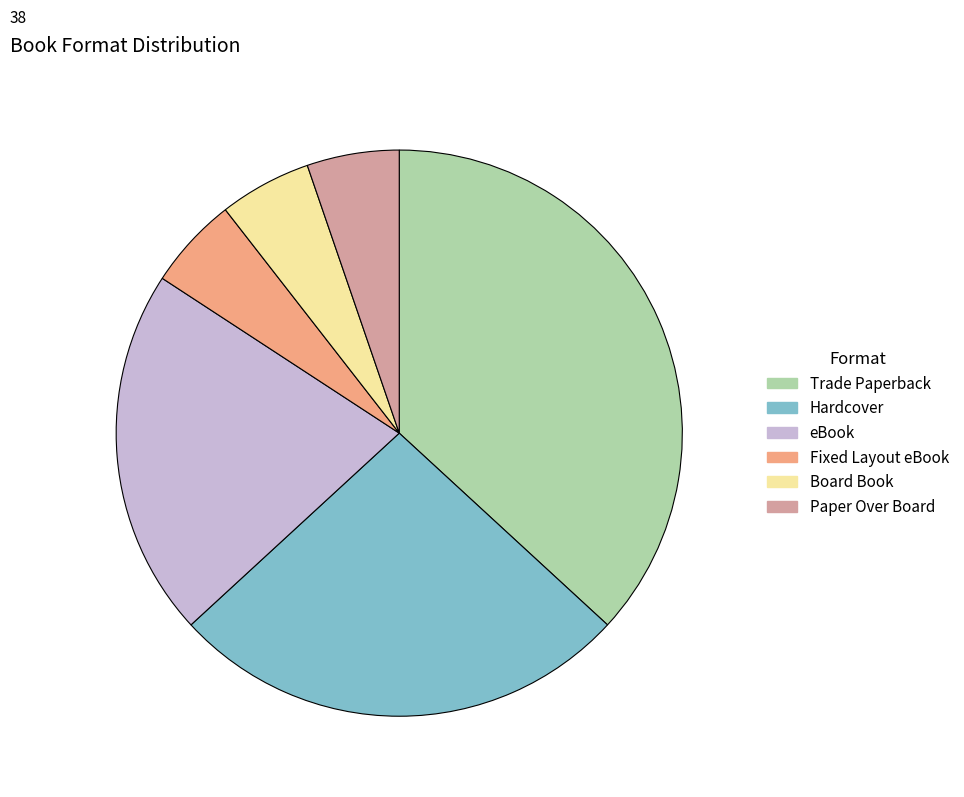

Is there any slice that represents more than half of the pie?

No